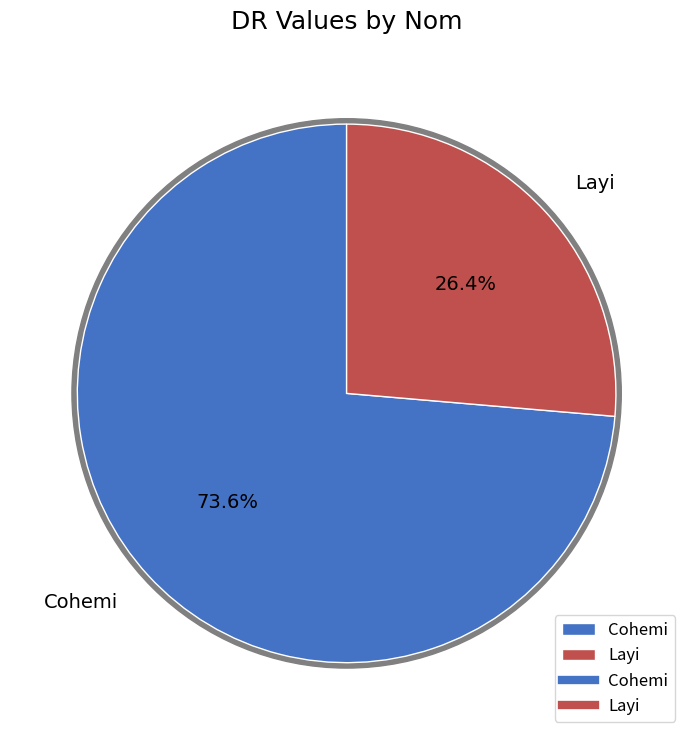

What is the majority slice?

Cohemi